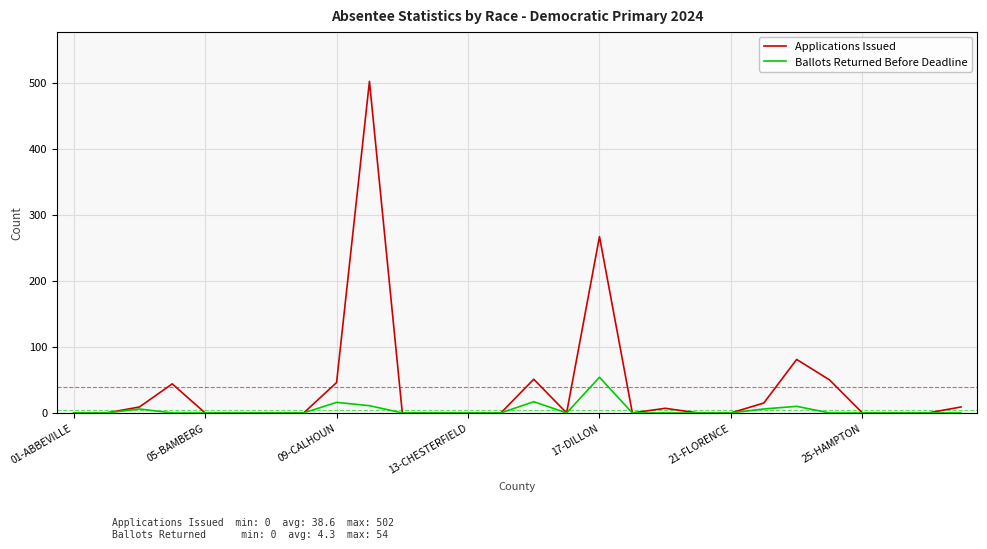

Rank the series by their average value, from lowest to highest.

Ballots Returned Before Deadline, Applications Issued